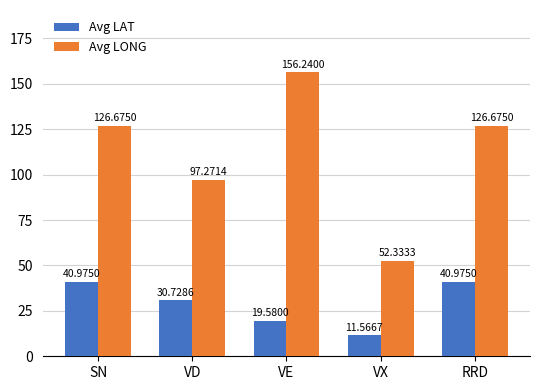

How many bars are there in total?

10